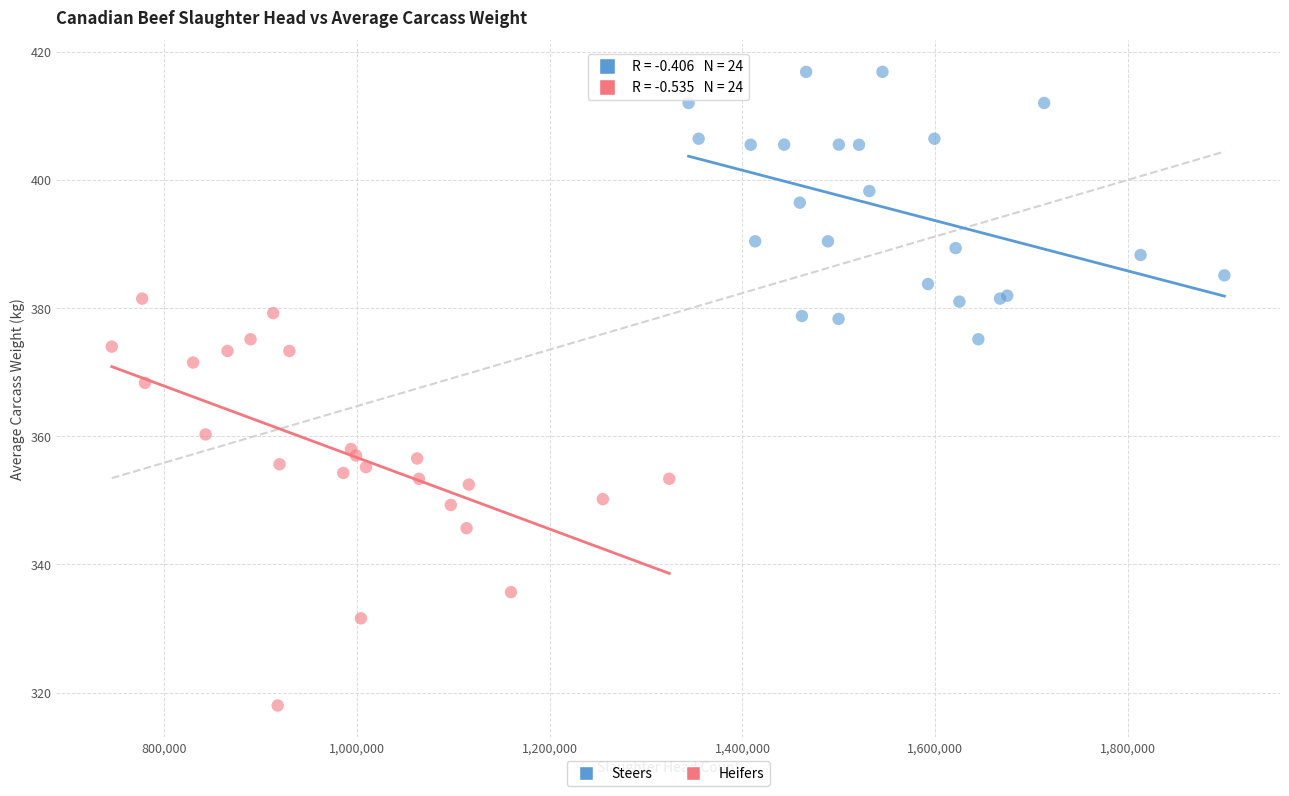

Which series reaches the minimum Y coordinate?

Heifers